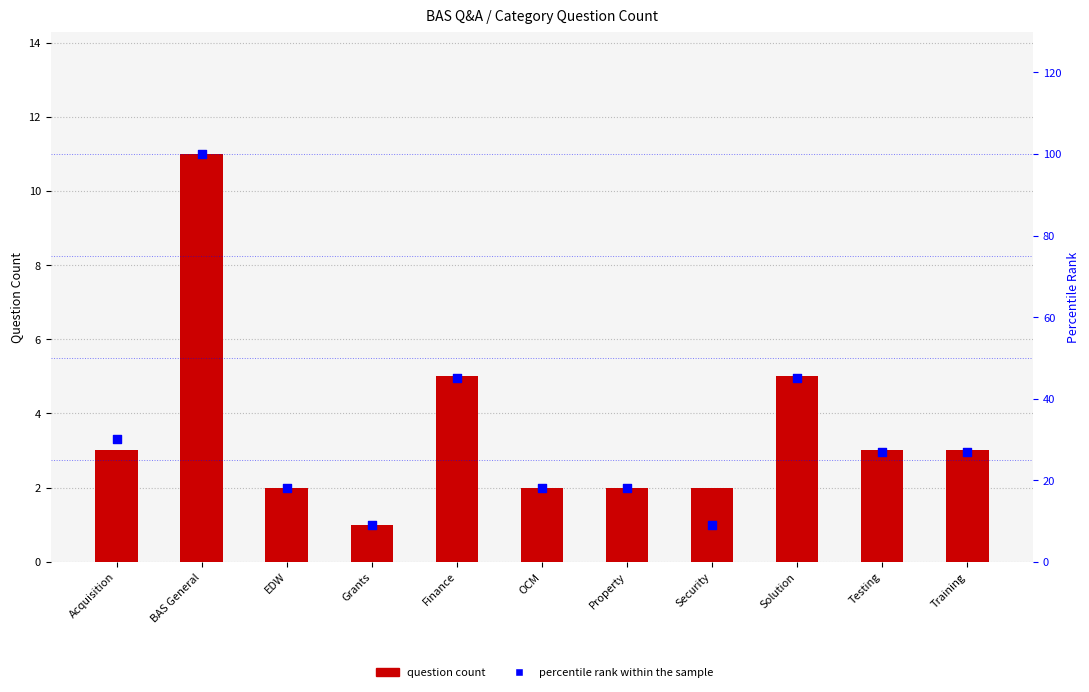

What are all the series names shown in the legend?

question count, percentile rank within the sample